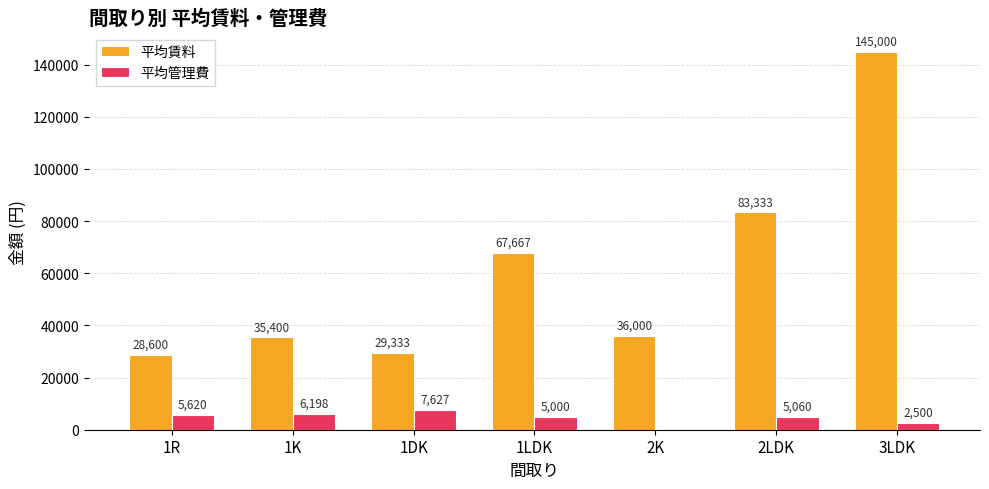

True or false: 平均賃料 has a value of 35400 at 1K.

True